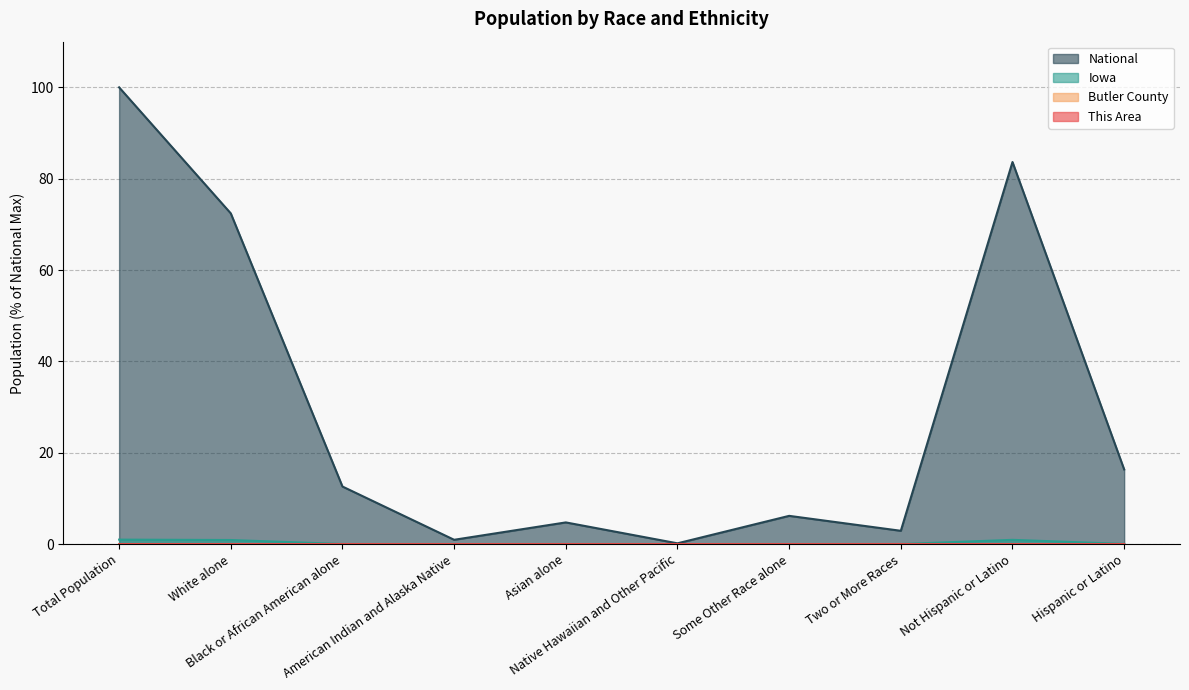

What is the label of the 5th point from the left?

Asian alone